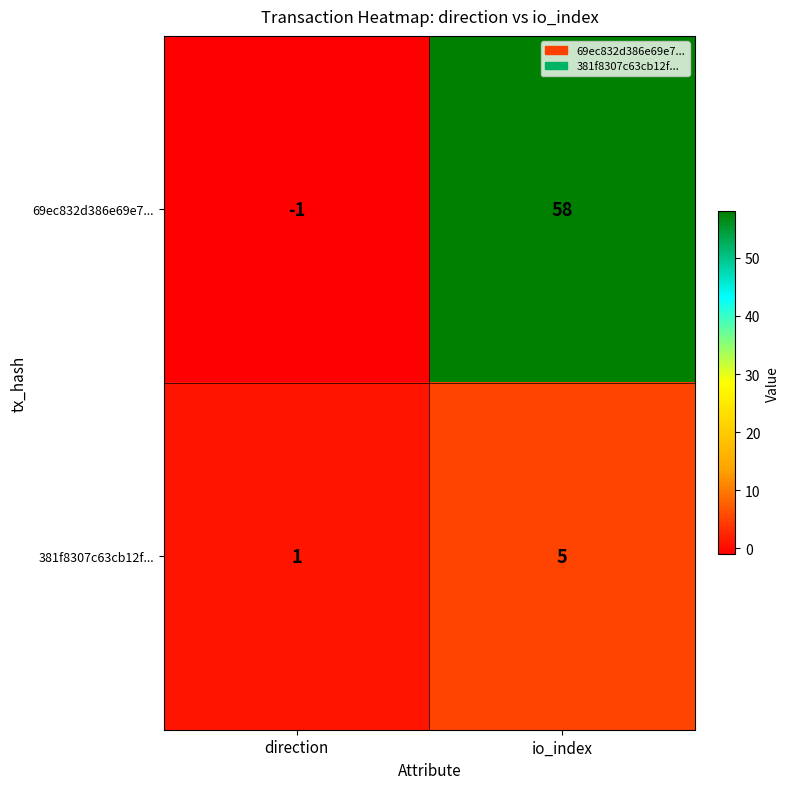

Is the value of 381f8307c63cb12f... at direction greater than the value of 69ec832d386e69e7... at direction?

Yes